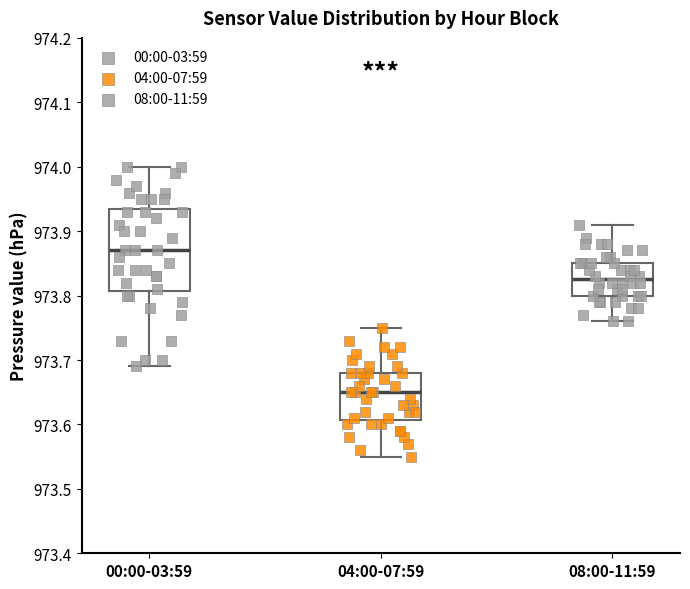

Reading left to right, read every box against the y-axis: the position of its median line, the range the box covers, and the ends of its whiskers. The values are not printed on the chart, so give them approximately, as read against the axis.

00:00-03:59: median 973.87, box 973.81 to 973.94, whiskers 973.69 to 974.00
04:00-07:59: median 973.65, box 973.61 to 973.68, whiskers 973.55 to 973.75
08:00-11:59: median 973.83, box 973.80 to 973.85, whiskers 973.76 to 973.91